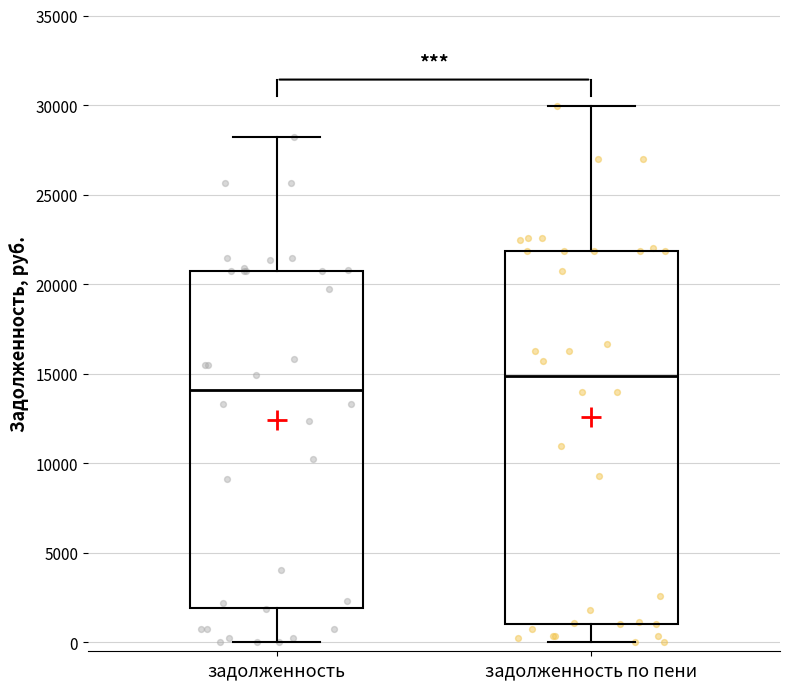

Reading left to right, transcribe this box plot: for each box, give where its median line is, the range the box spans, and where its two whiskers end, as read against the y-axis. The values are not printed on the chart, so give them approximately, as read against the axis.

задолженность: median 14000, box 2000 to 21000, whiskers 0 to 28000
задолженность по пени: median 15000, box 1000 to 22000, whiskers 0 to 30000